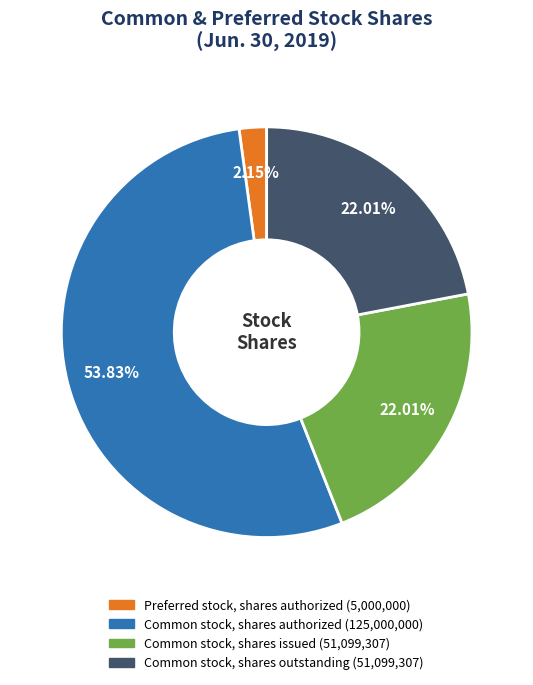

To the nearest percent, what portion does Common stock, shares outstanding represent?

22%